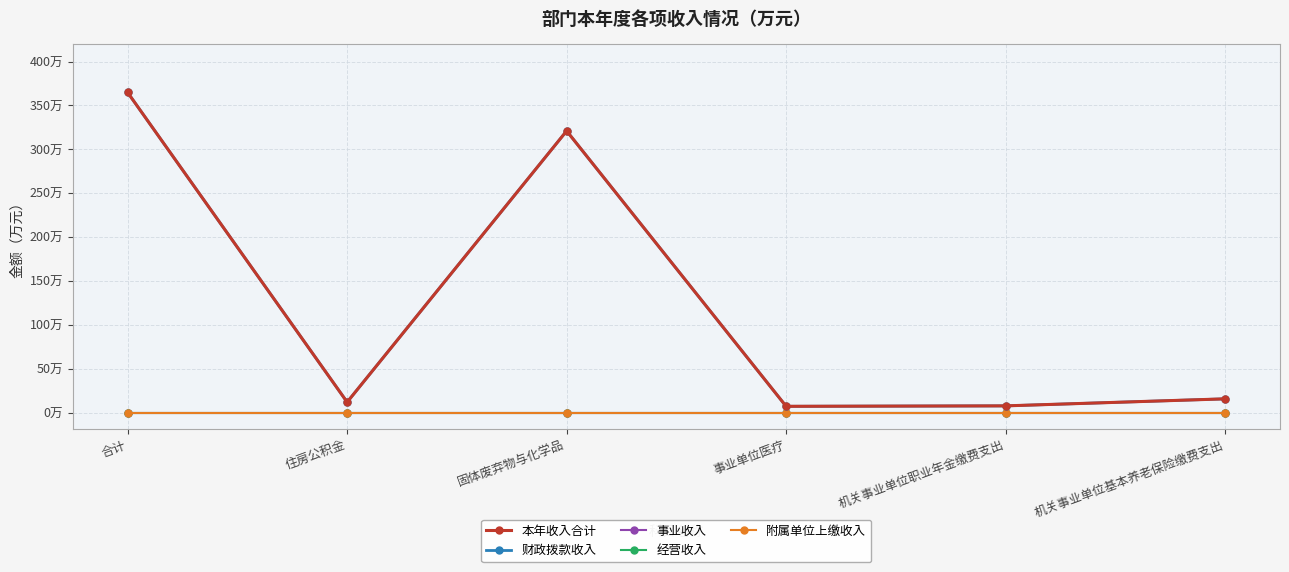

What is the total value across all series at 机关事业单位基本养老保险缴费支出?

32.0